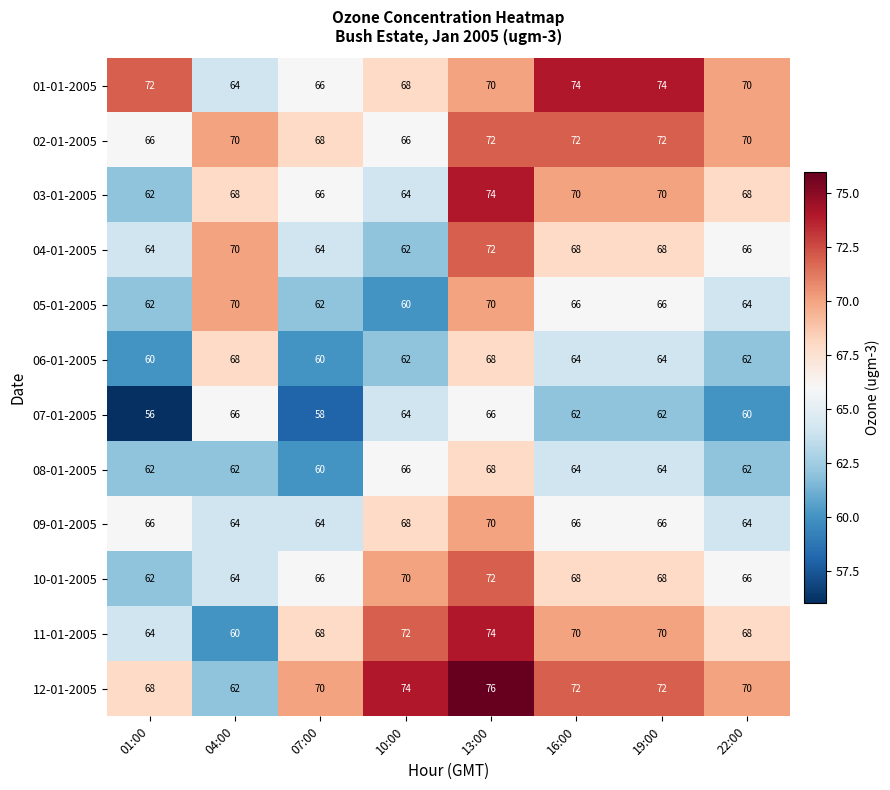

At which category does the chart reach its peak across all series?

13:00